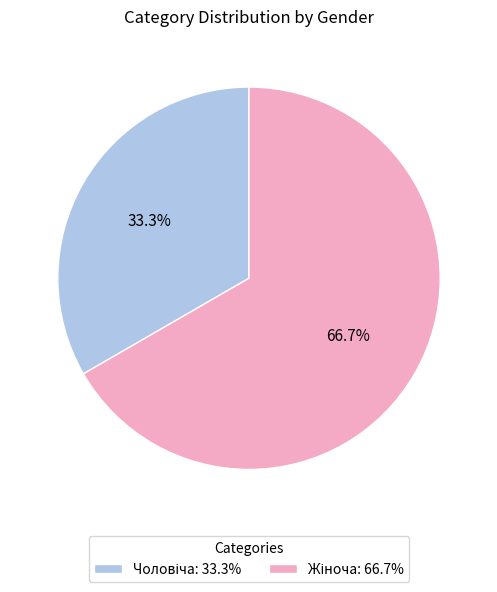

Does any single category account for the majority?

Yes